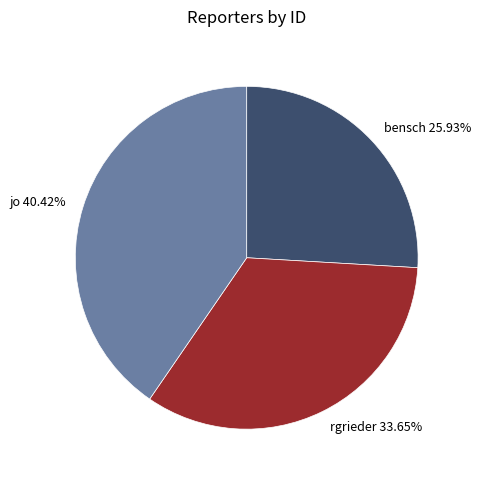

To the nearest percent, what is the difference between the largest and smallest slice percentages?

14%